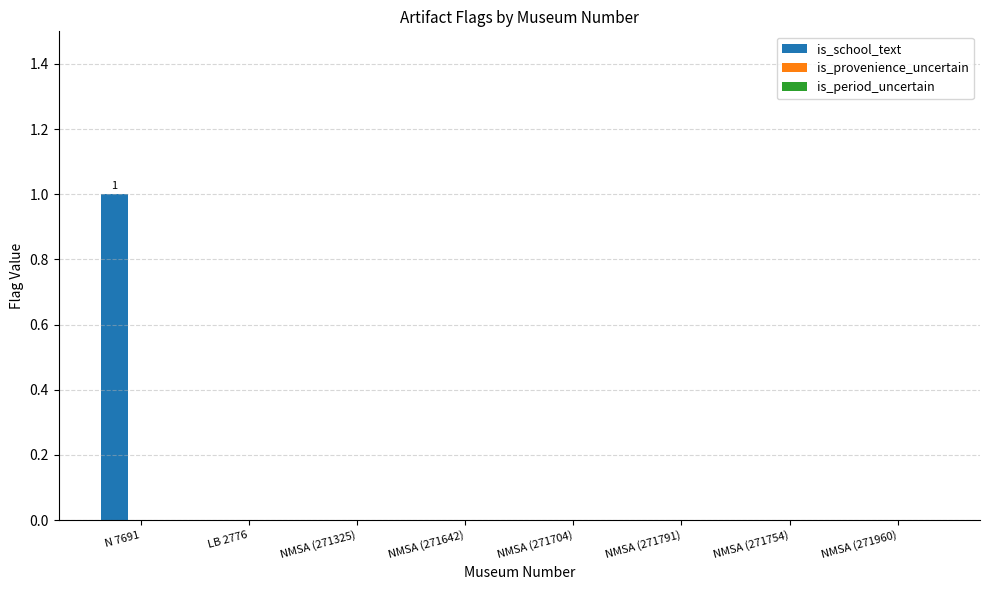

Between LB 2776 and N 7691, which is larger?

N 7691